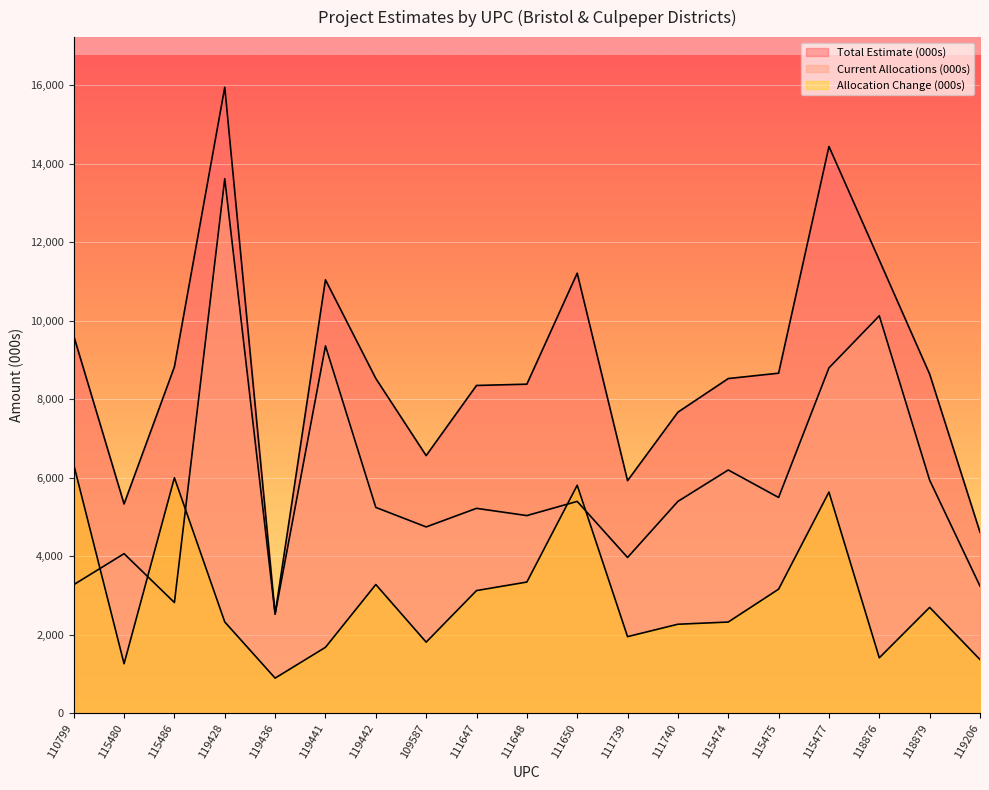

What are all the series names shown in the legend?

Total Estimate (000s), Current Allocations (000s), Allocation Change (000s)